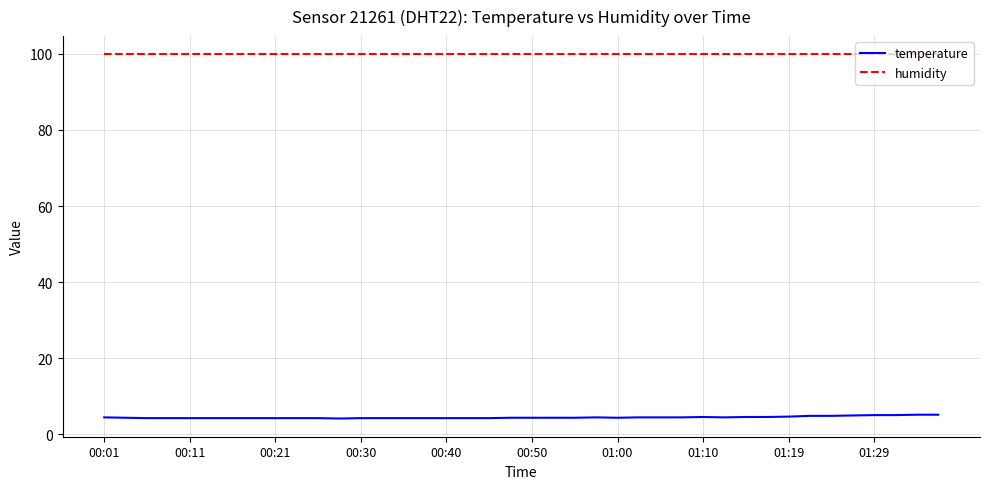

True or false: temperature and humidity intersect in this chart.

False